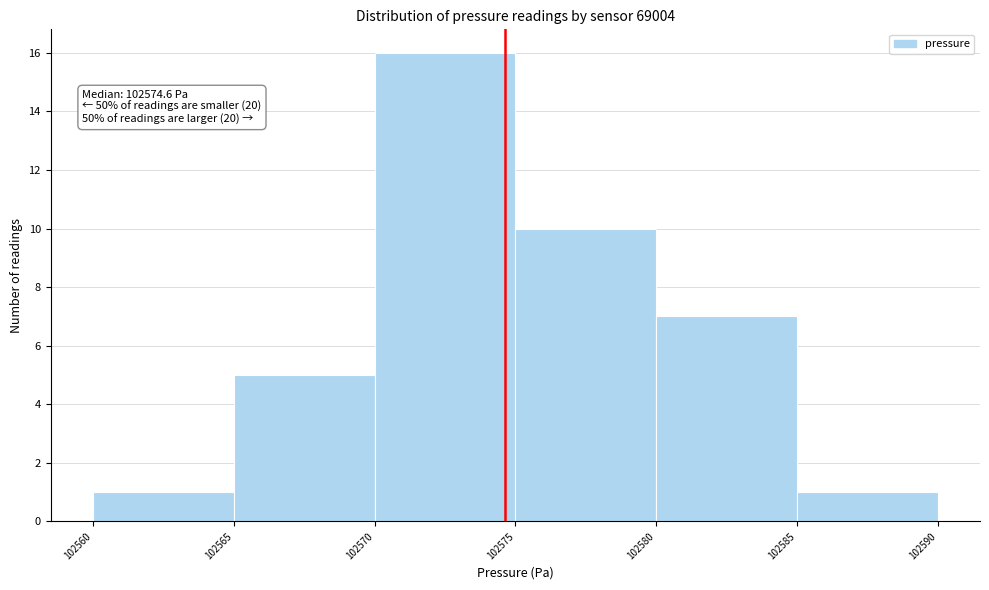

Over which range of the x-axis is the bar tallest?

102570 to 102575